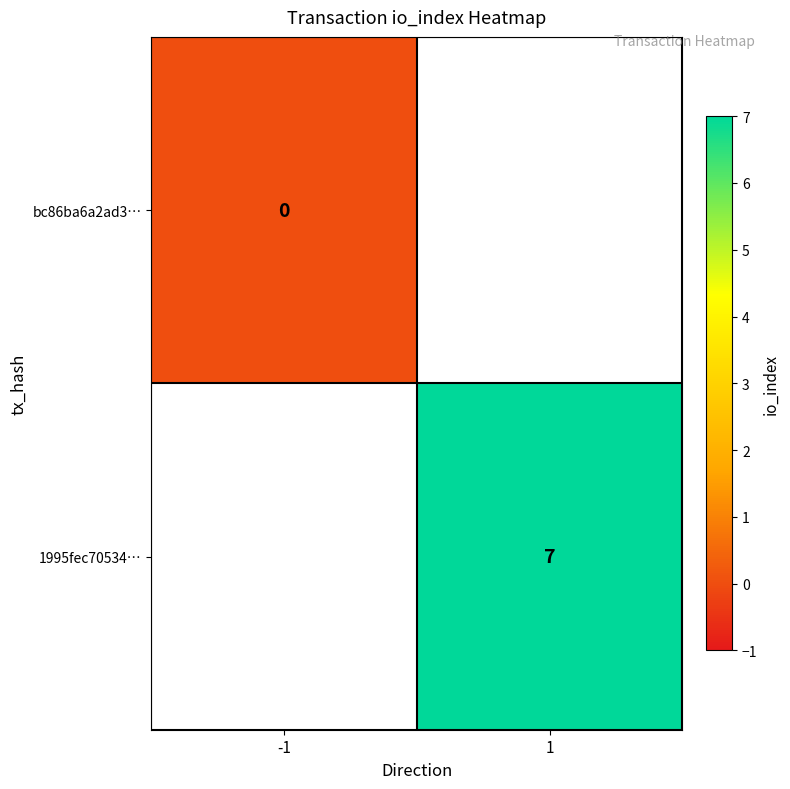

Is the value of 1995fec70534… at 1 greater than the value of bc86ba6a2ad3… at -1?

Yes